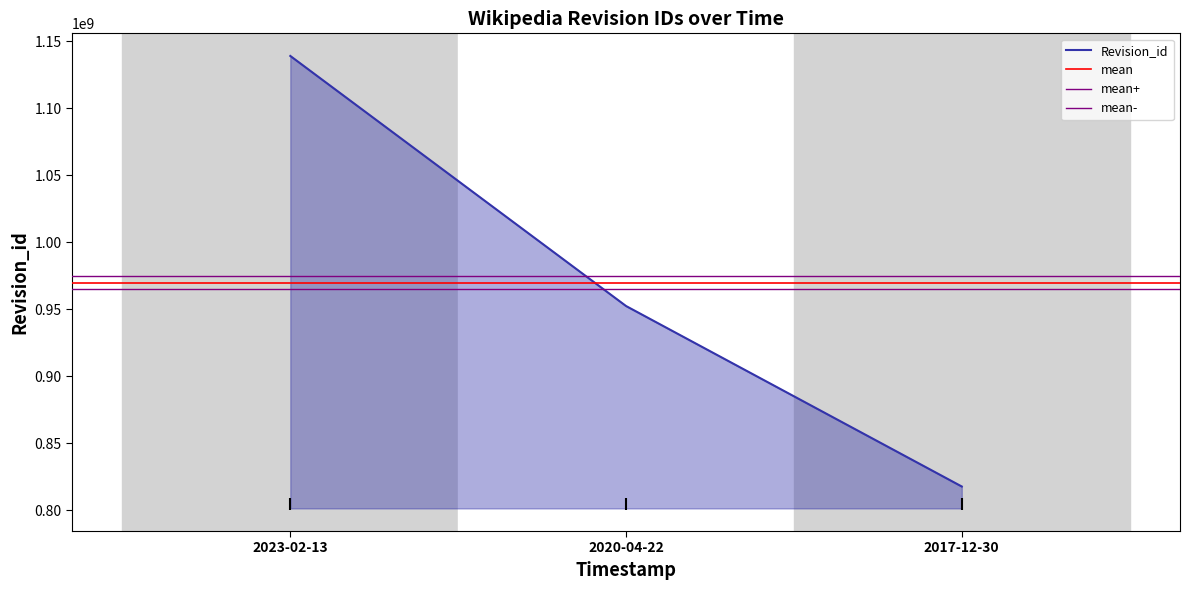

What is the value of the 1st point from the left?

1139167775